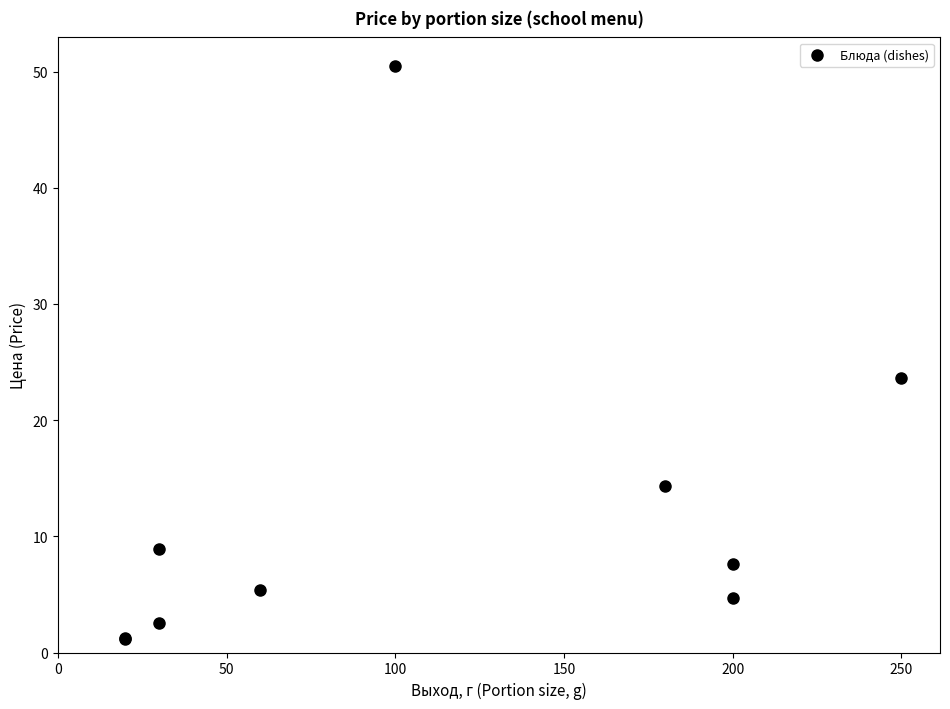

What Y value in the scatter plot is closest to 25?

23.6